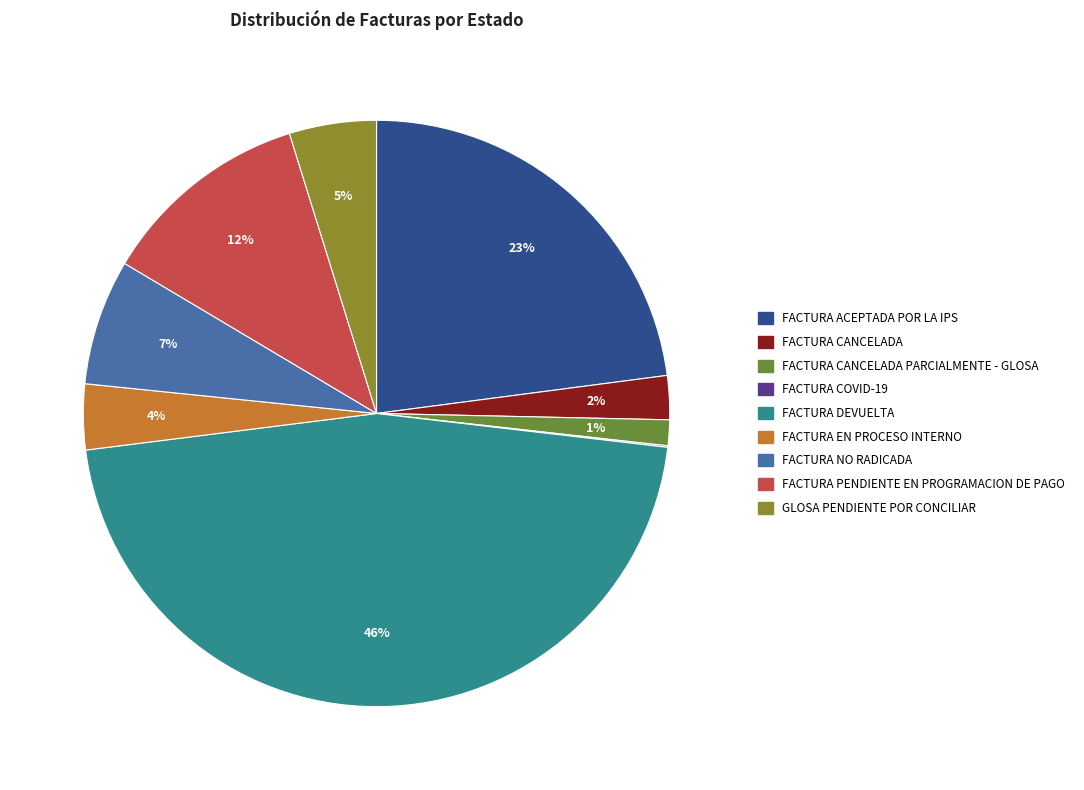

Combined, what portion of the pie is FACTURA ACEPTADA POR LA IPS and FACTURA DEVUELTA?

69.1%